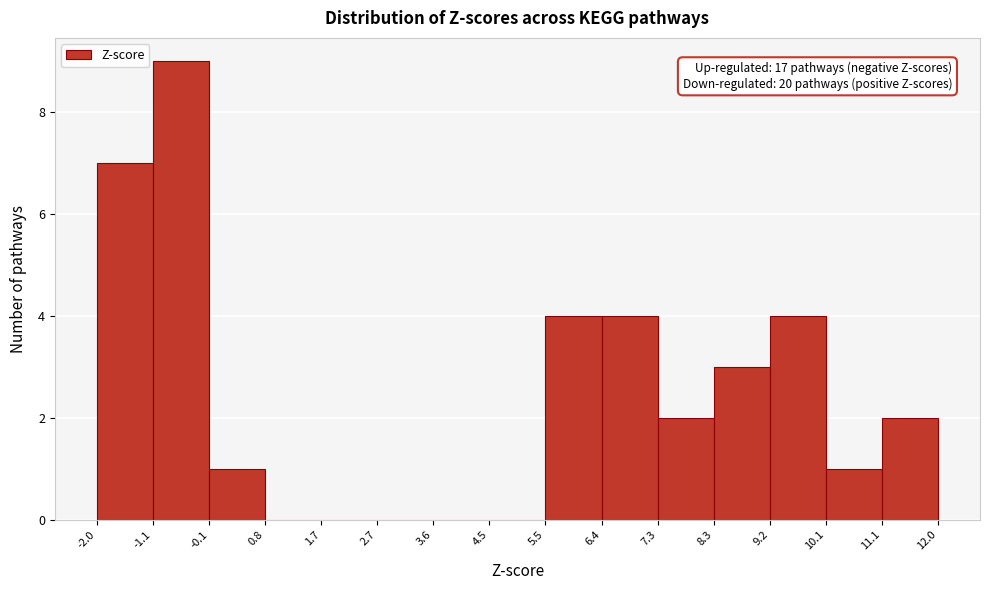

Which range on the x-axis has the tallest bar?

-1.1 to -0.1